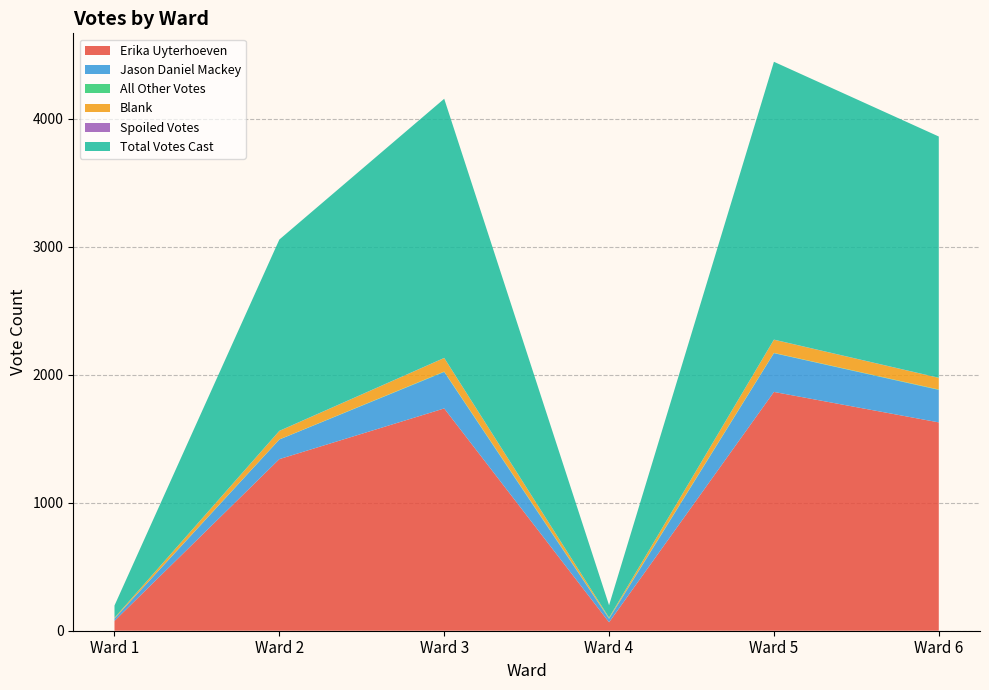

Reading left to right, what are all the values shown in this chart?

Erika Uyterhoeven: Ward 1=77	Ward 2=1341	Ward 3=1737	Ward 4=66	Ward 5=1866	Ward 6=1628
Jason Daniel Mackey: Ward 1=18	Ward 2=153	Ward 3=285	Ward 4=27	Ward 5=303	Ward 6=254
All Other Votes: Ward 1=1	Ward 2=1	Ward 3=3	Ward 4=4	Ward 5=2	Ward 6=3
Blank: Ward 1=5	Ward 2=66	Ward 3=106	Ward 4=5	Ward 5=103	Ward 6=91
Spoiled Votes: Ward 1=0	Ward 2=1	Ward 3=1	Ward 4=0	Ward 5=1	Ward 6=1
Total Votes Cast: Ward 1=96	Ward 2=1495	Ward 3=2025	Ward 4=97	Ward 5=2171	Ward 6=1885